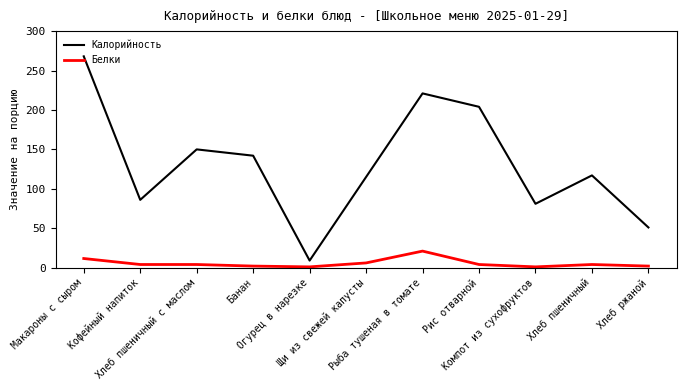

List the series in order of their peak value, lowest first.

Белки, Калорийность